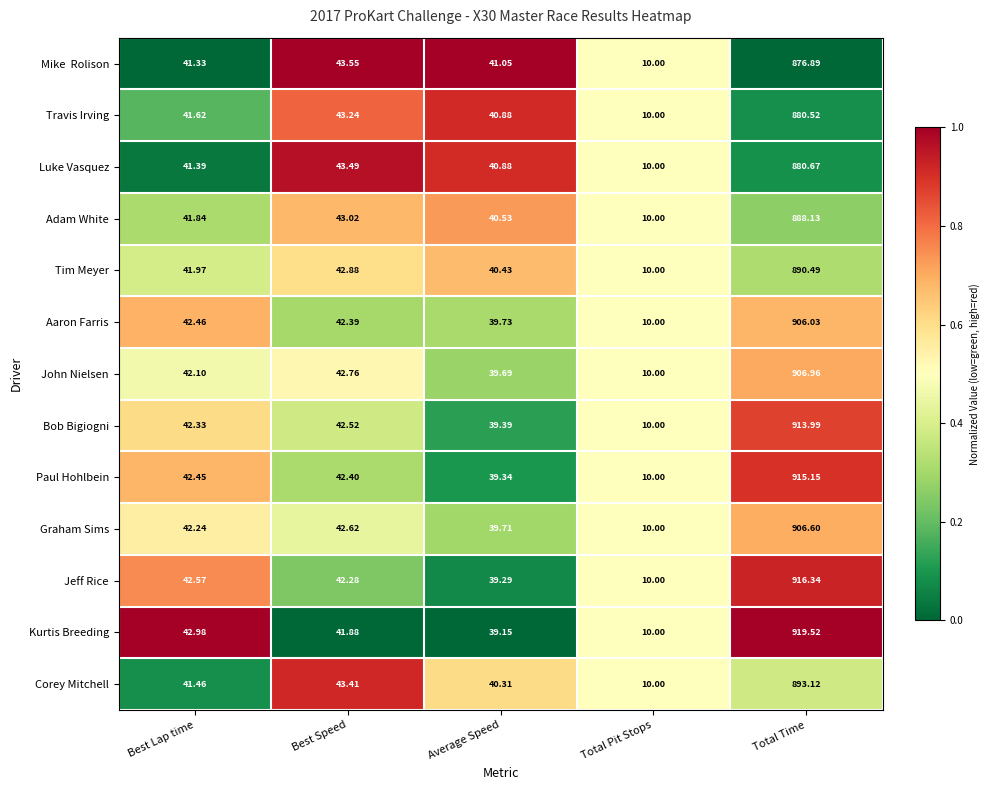

At which category is the sum across all series the highest?

Total Time